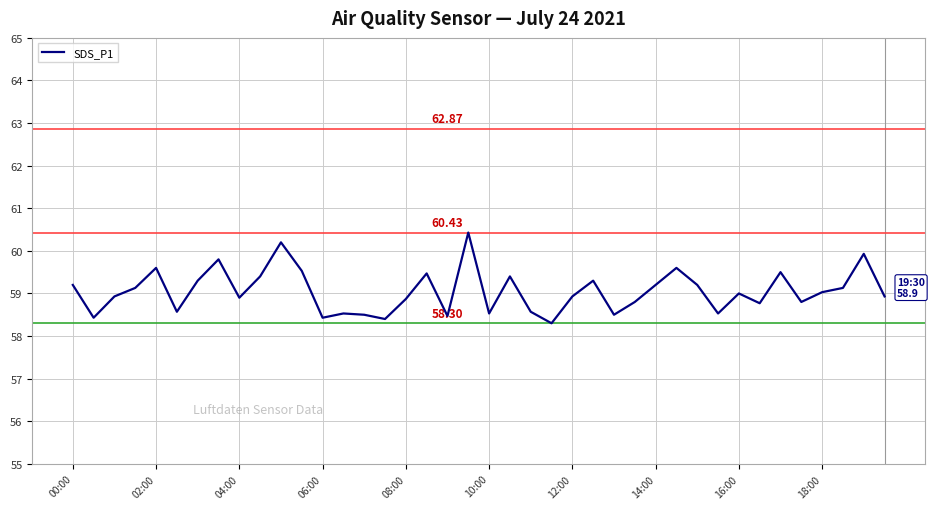

What is the difference between the maximum and minimum values?

2.1